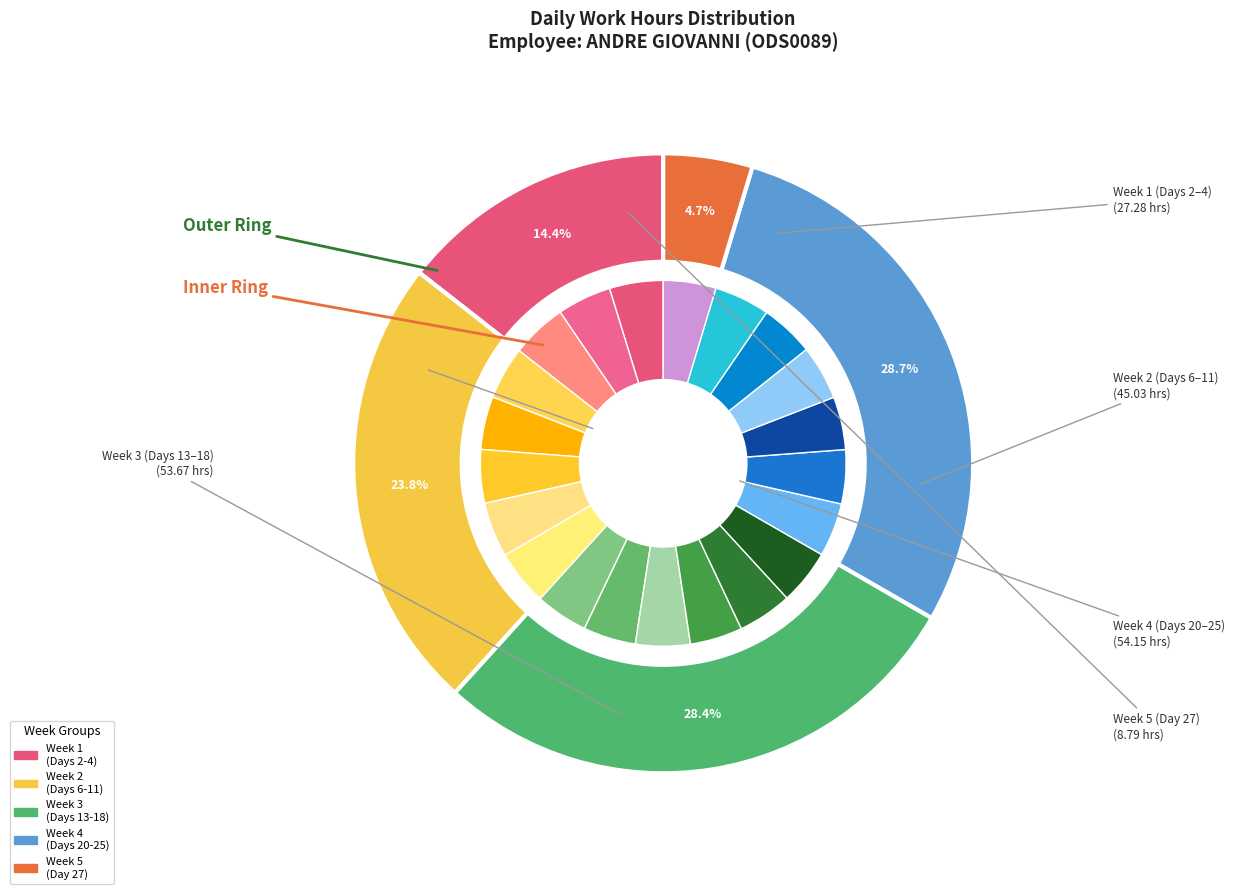

What is the largest slice in the pie chart?

Sat (4)